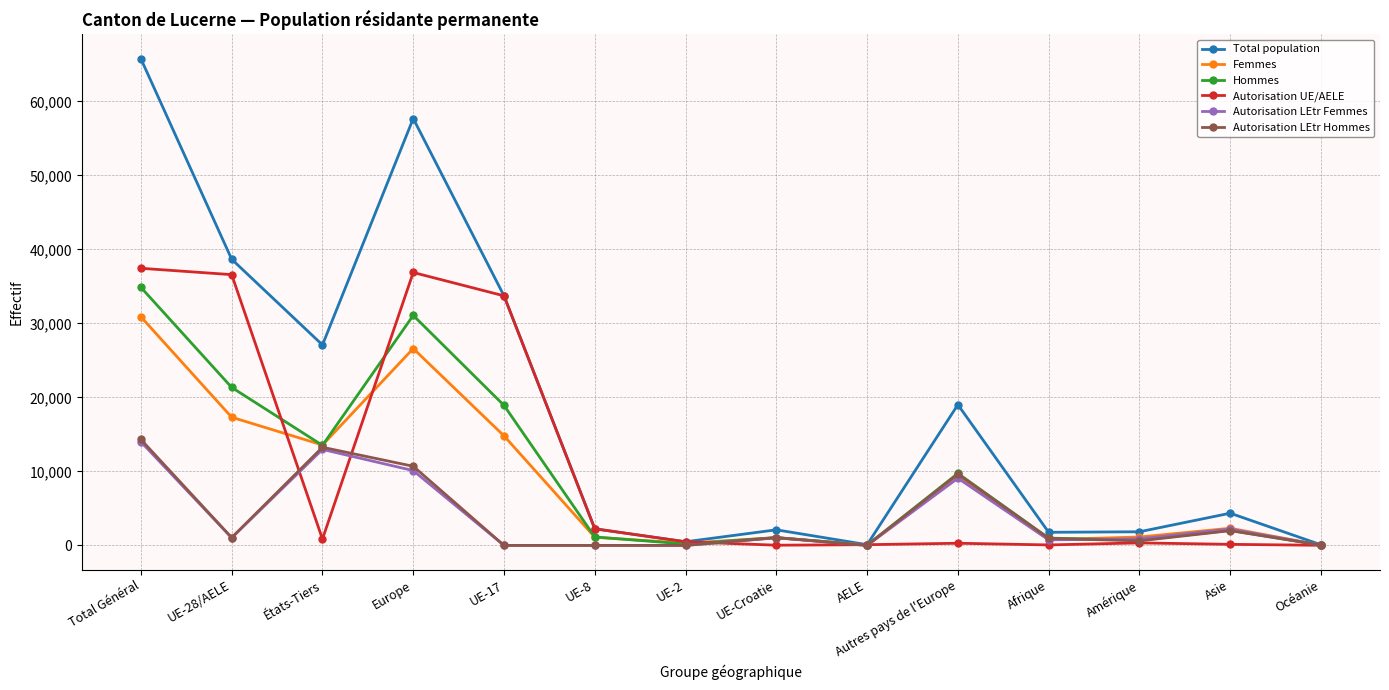

What is the label of the 7th point from the right?

UE-Croatie